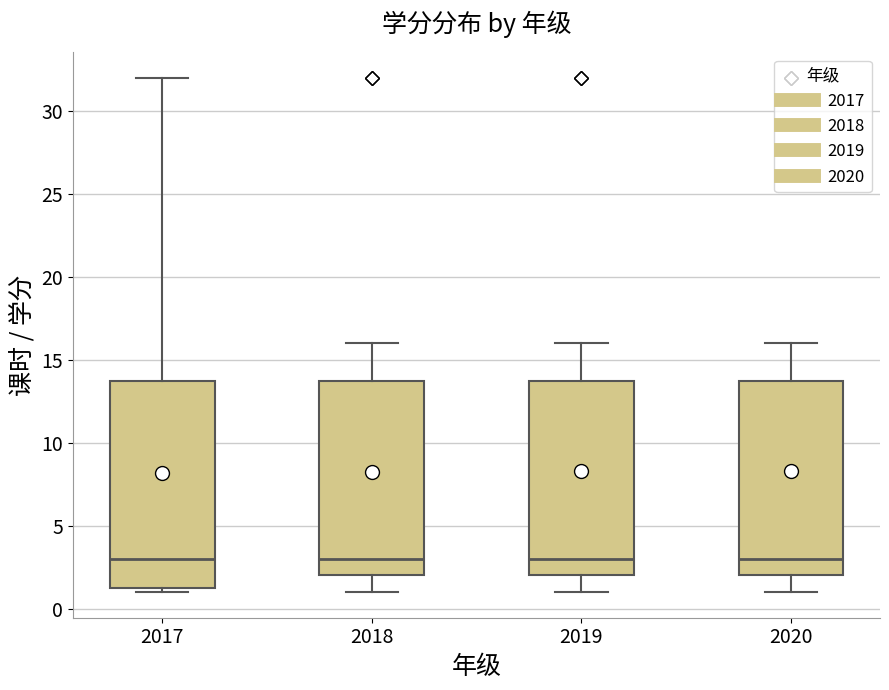

Reading left to right, read every box against the y-axis: the position of its median line, the range the box covers, and the ends of its whiskers. The values are not printed on the chart, so give them approximately, as read against the axis.

2017: median 3.0, box 1.5 to 14.0, whiskers 1.0 to 32.0
2018: median 3.0, box 2.0 to 14.0, whiskers 1.0 to 16.0
2019: median 3.0, box 2.0 to 14.0, whiskers 1.0 to 16.0
2020: median 3.0, box 2.0 to 14.0, whiskers 1.0 to 16.0